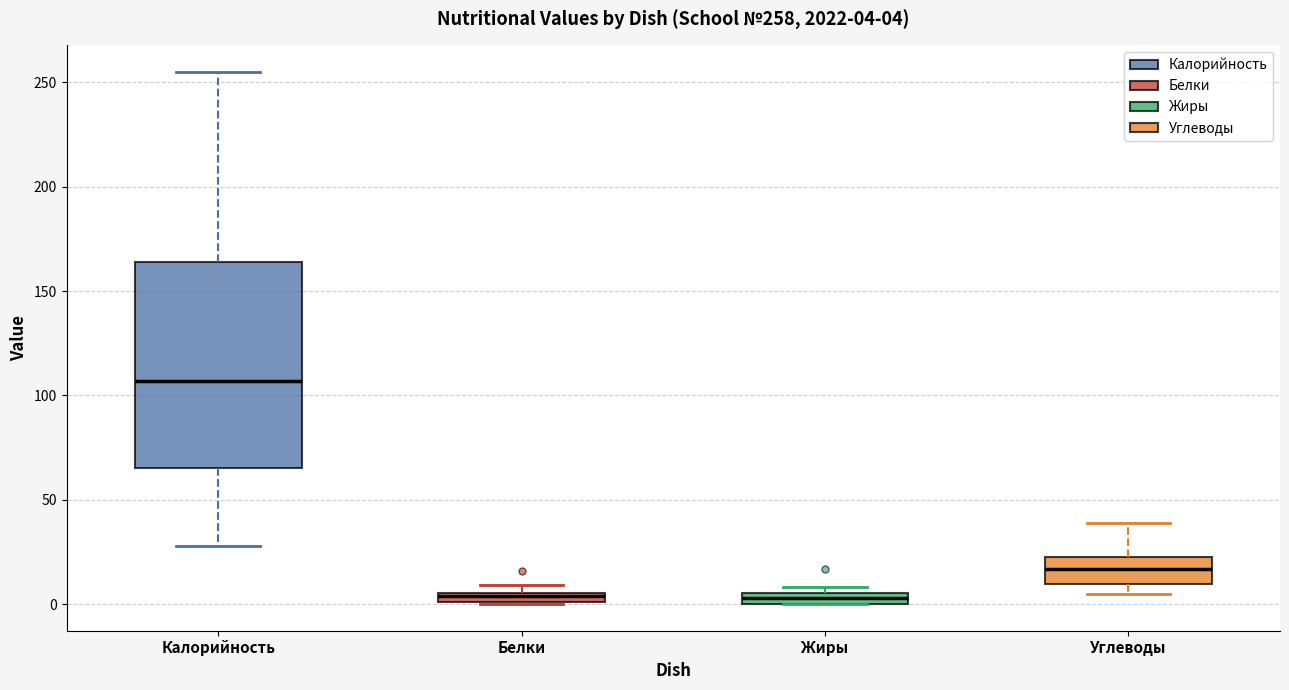

Comparing the boxes themselves (not the whiskers), which one is the tallest?

Калорийность